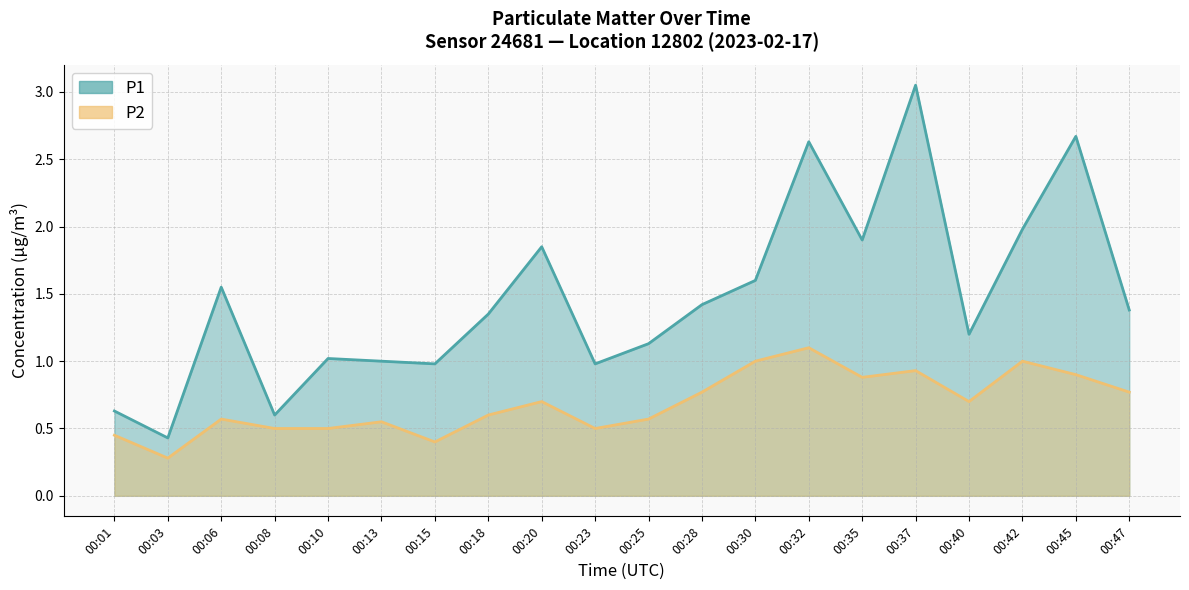

Reading left to right, transcribe all the data shown in this chart.

P1: 0.6	0.4	1.6	0.6	1.0	1.0	1.0	1.4	1.9	1.0	1.1	1.4	1.6	2.6	1.9	3.0	1.2	2.0	2.7	1.4
P2: 0.5	0.3	0.6	0.5	0.5	0.6	0.4	0.6	0.7	0.5	0.6	0.8	1.0	1.1	0.9	0.9	0.7	1.0	0.9	0.8